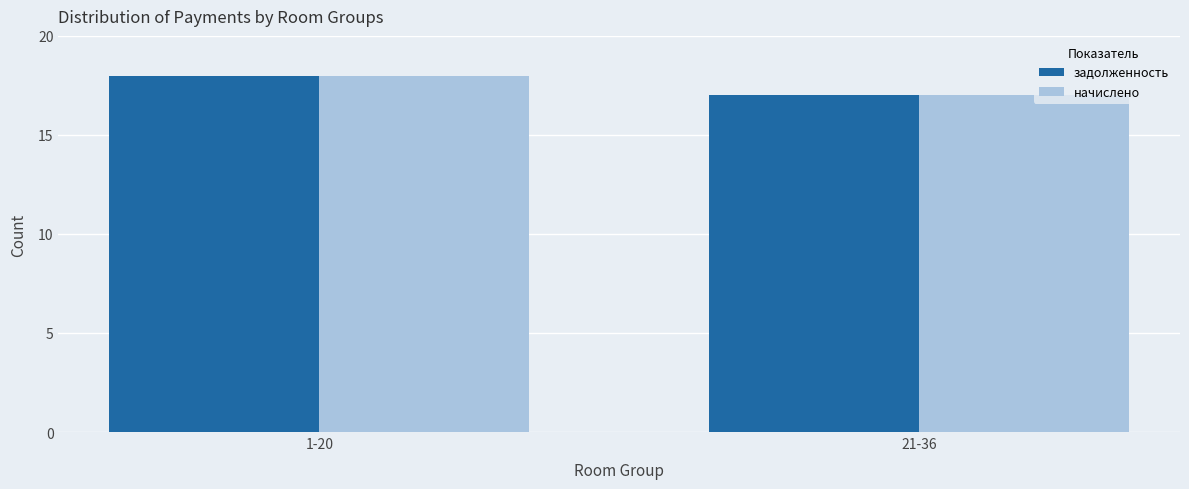

Where is задолженность nearest to the value 17?

21-36